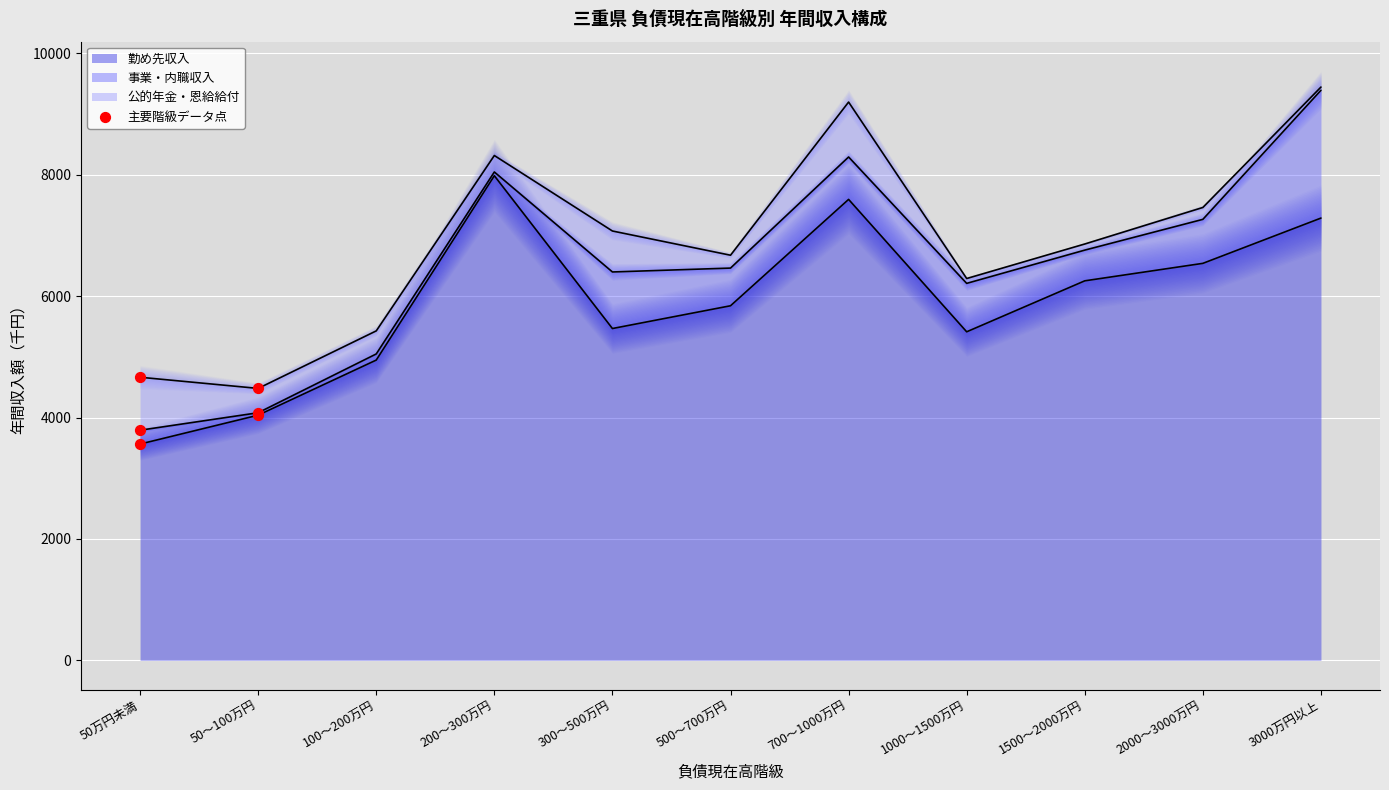

What is the total value across all series at 50万円未満?

4664